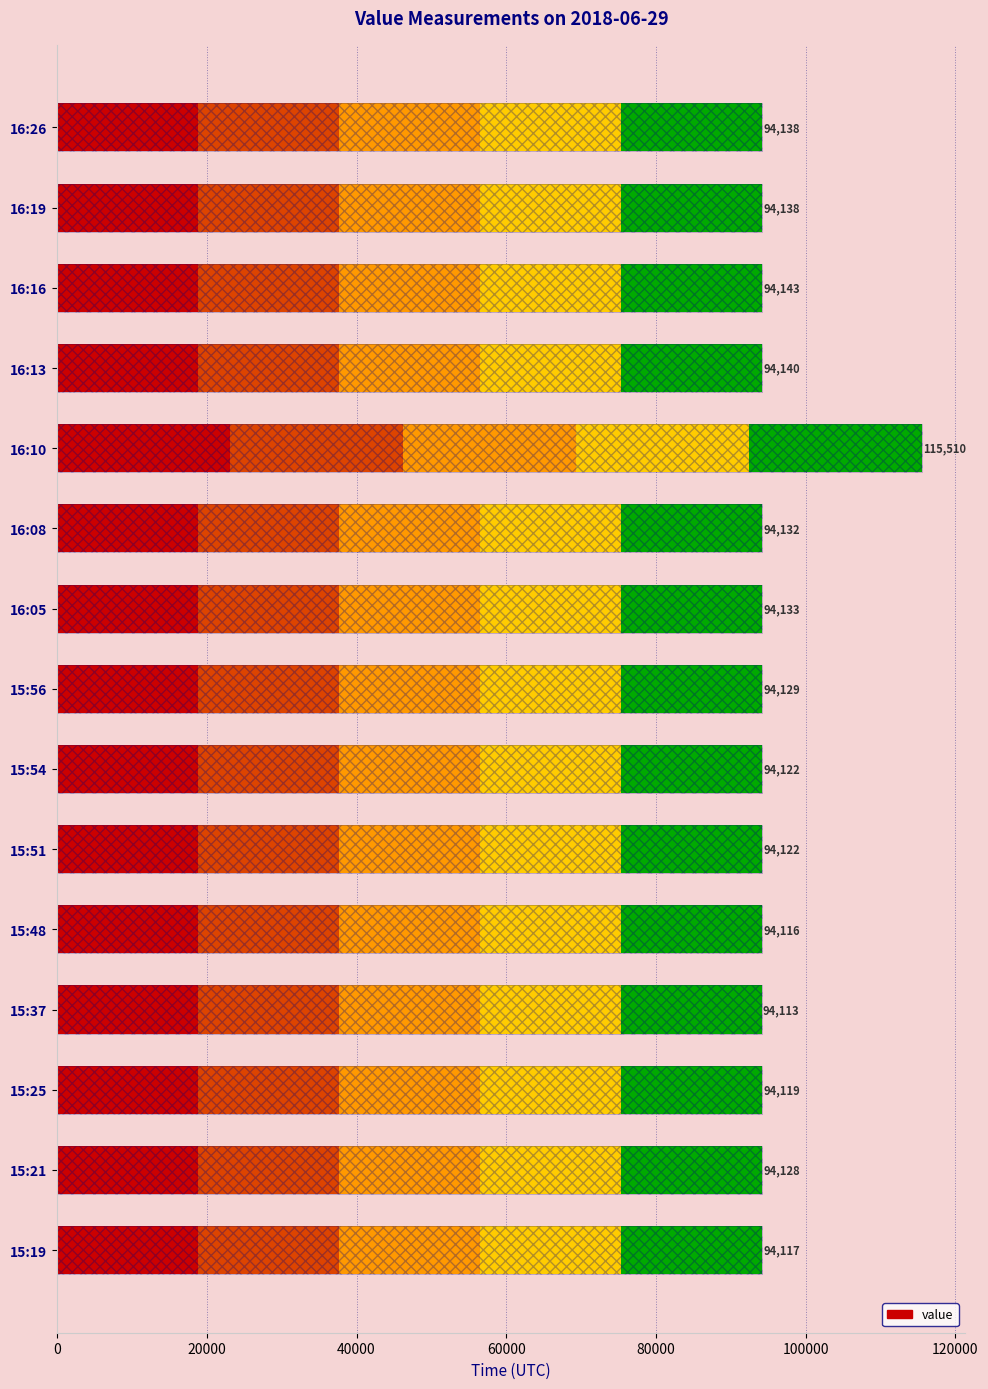

Rank the categories by value from lowest to highest.

15:37, 15:48, 15:19, 15:25, 15:51, 15:54, 15:21, 15:56, 16:08, 16:05, 16:26, 16:19, 16:13, 16:16, 16:10